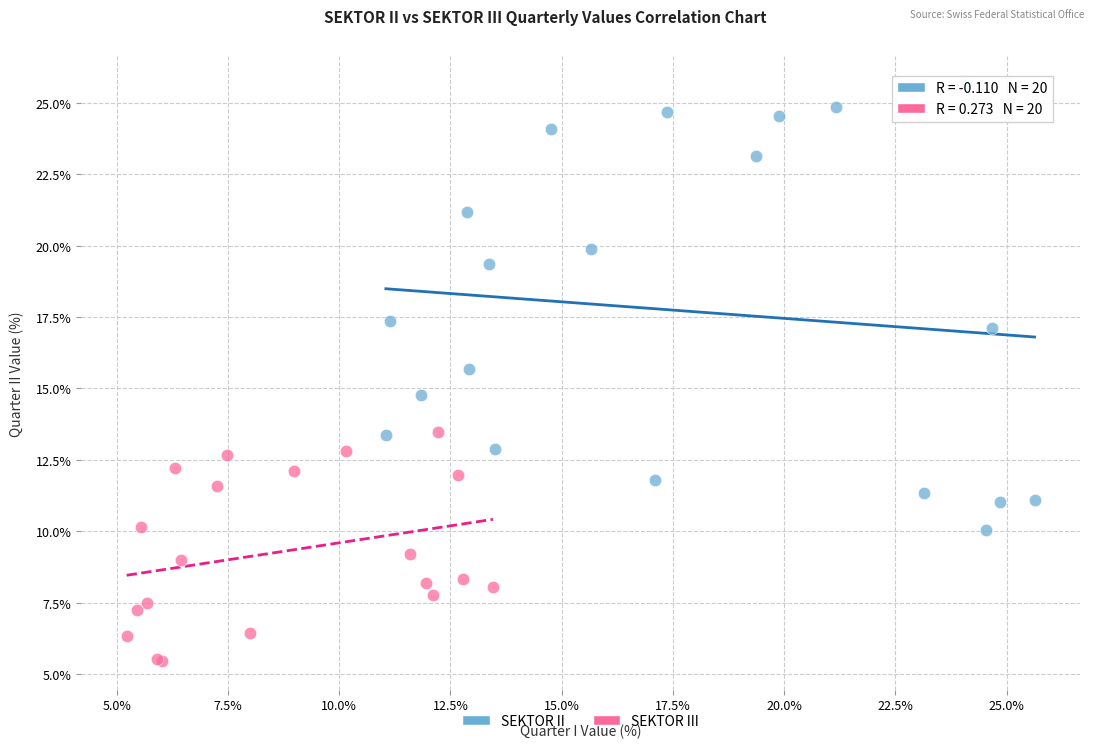

What are all the series names shown in the legend?

SEKTOR II, SEKTOR III